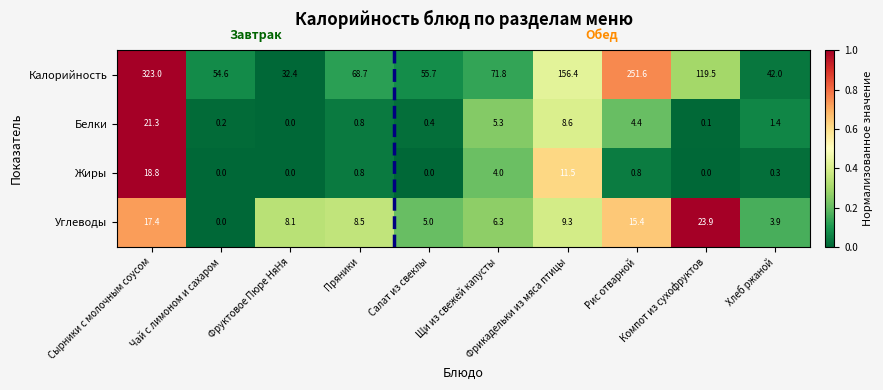

What is the difference between the highest and lowest values at Салат из свеклы?

55.7